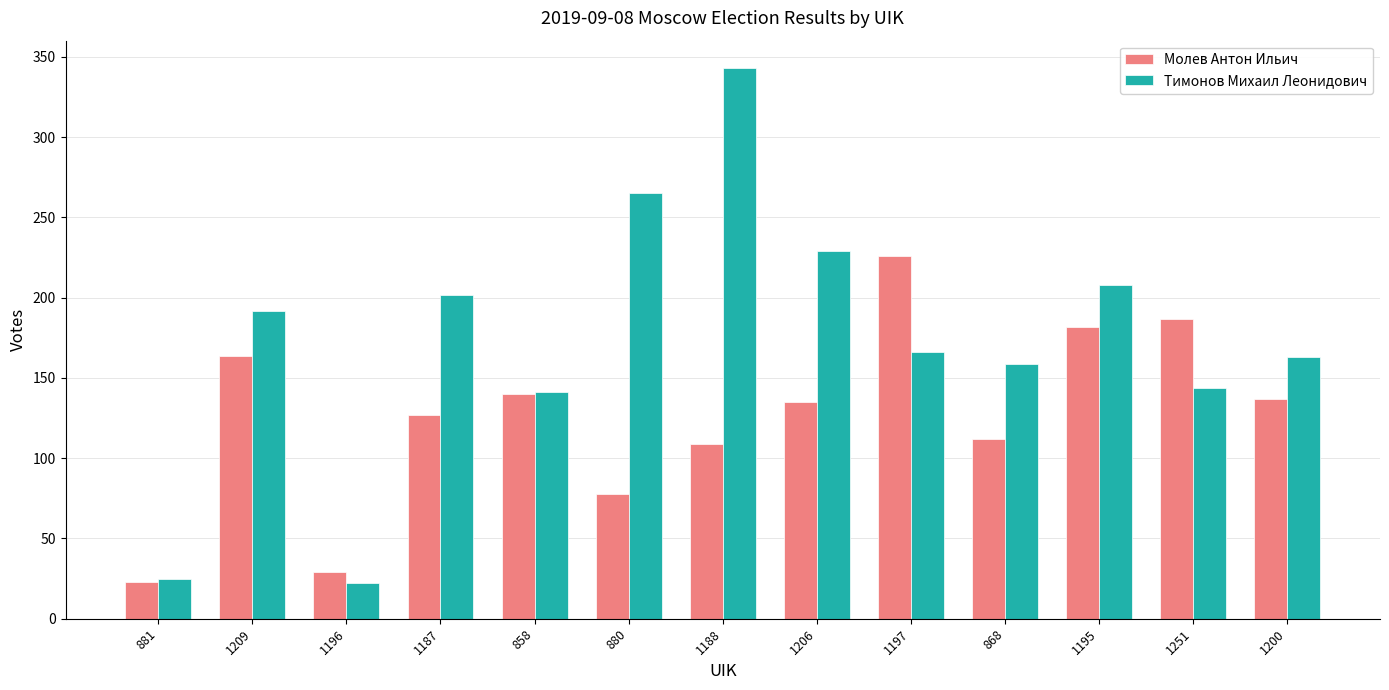

List the series in order of their overall mean, lowest first.

Молев Антон Ильич, Тимонов Михаил Леонидович